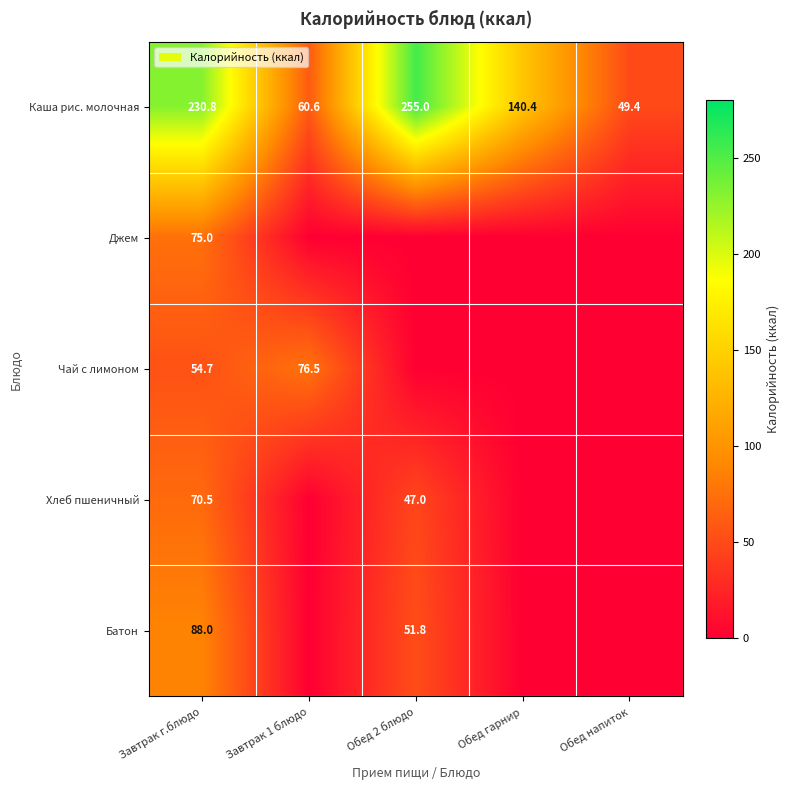

What value does the Каша рис. молочная series have at Завтрак г.блюдо?

230.8